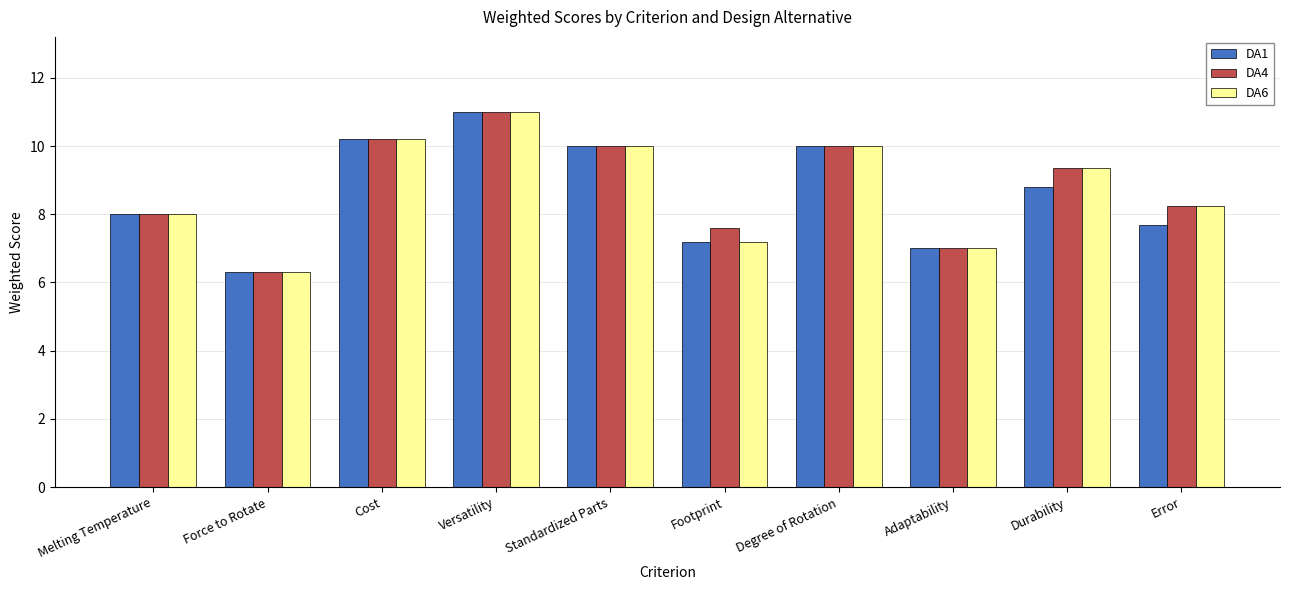

Between Cost and Error, which series saw the biggest shift?

DA1